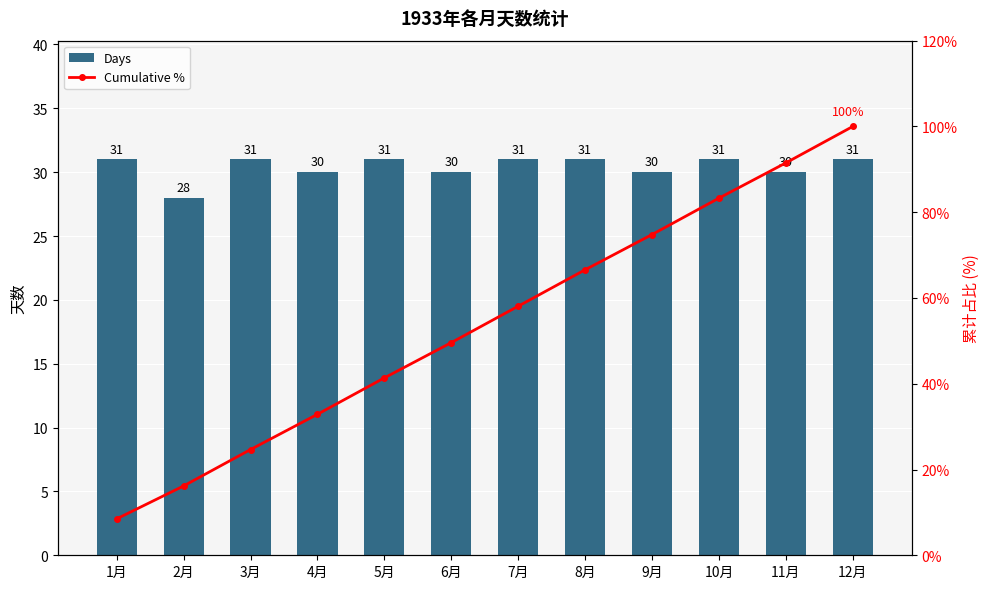

At which label does Days reach its peak?

1月